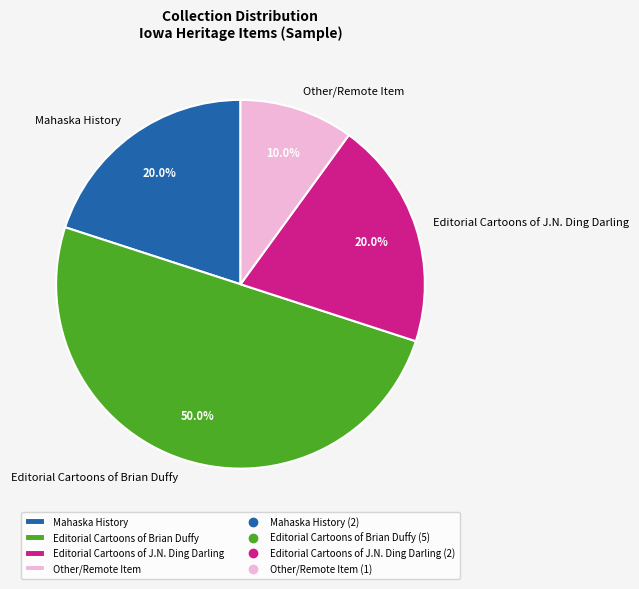

To the nearest percent, what is the combined percentage of Editorial Cartoons of Brian Duffy and Mahaska History?

70%